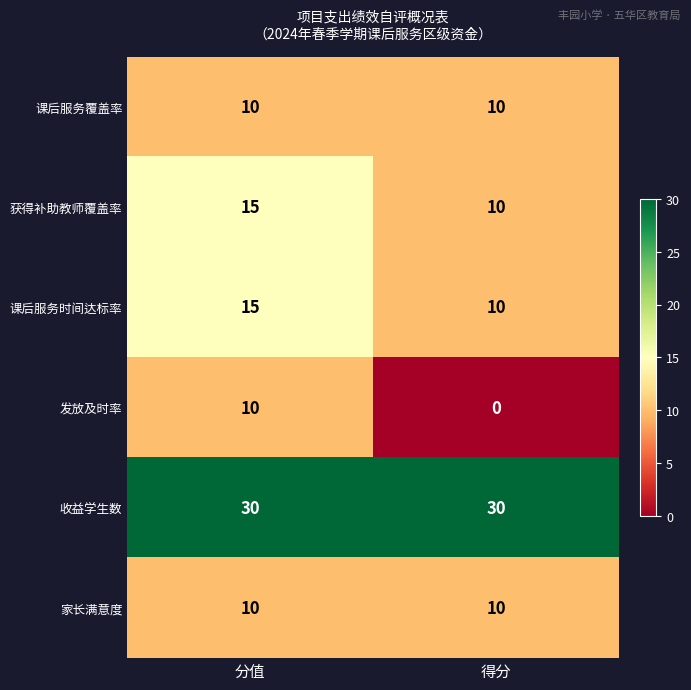

Which label corresponds to the smallest value in the chart?

得分